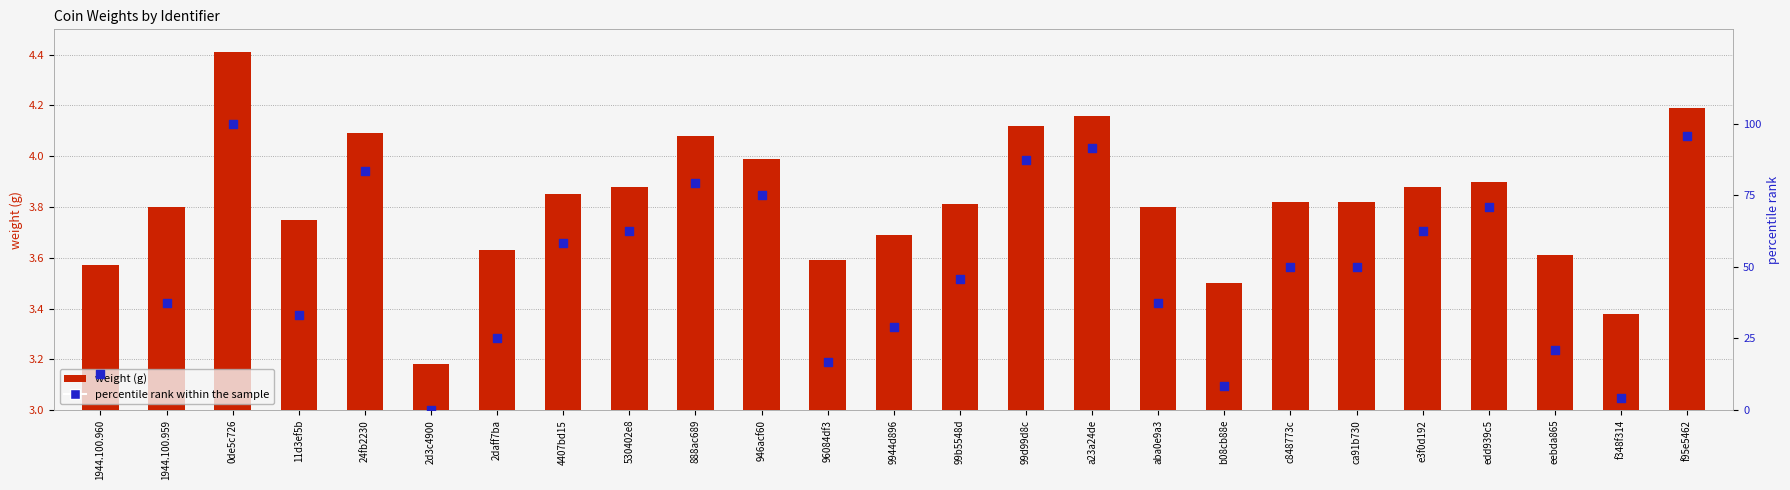

What is the total value across all series at 888ac689?

83.2